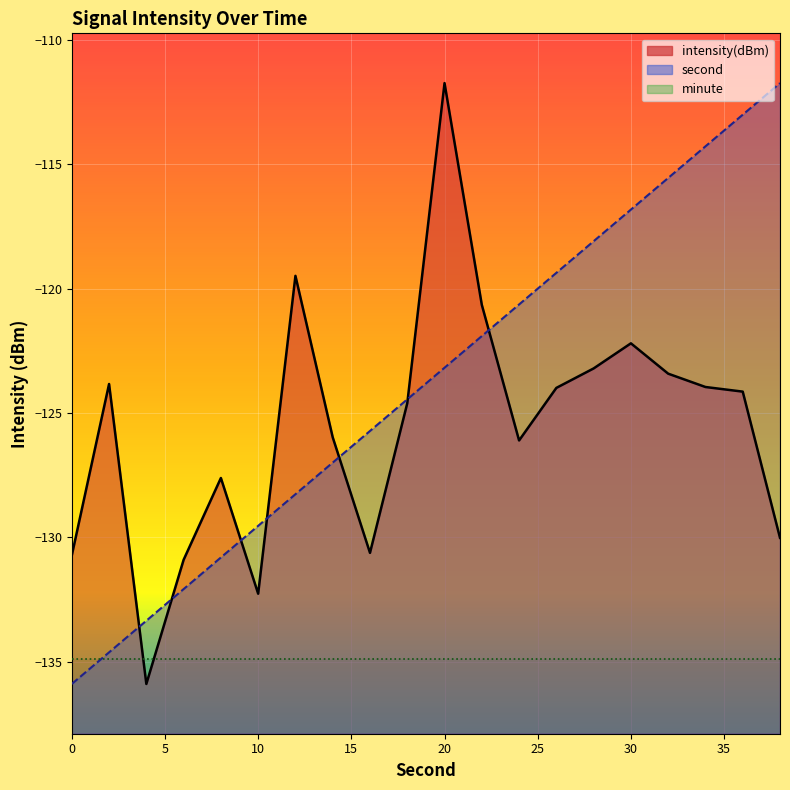

What is the difference between the highest and lowest values at 8?

3.2